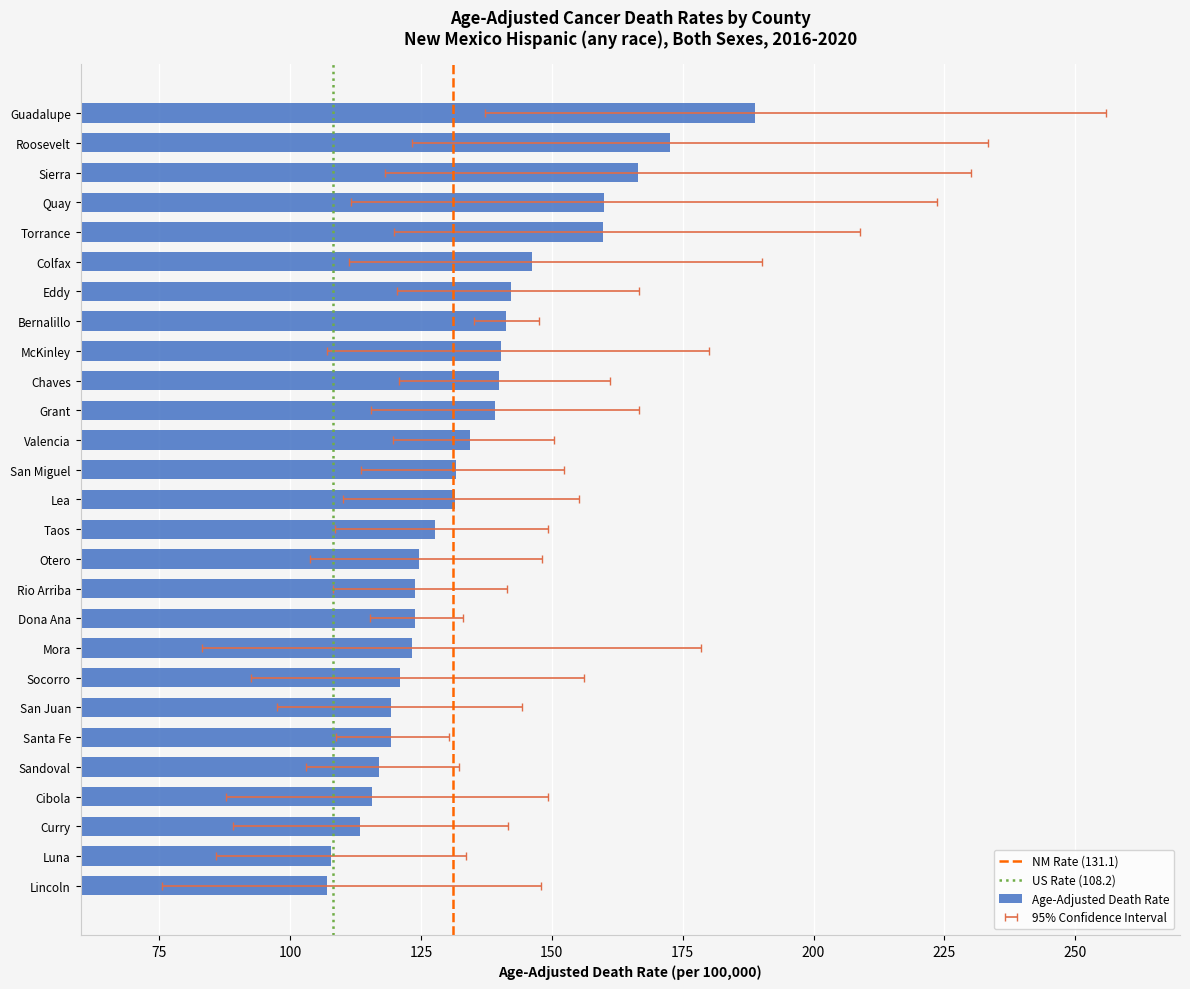

Which series has the largest total across all categories?

Upper CI